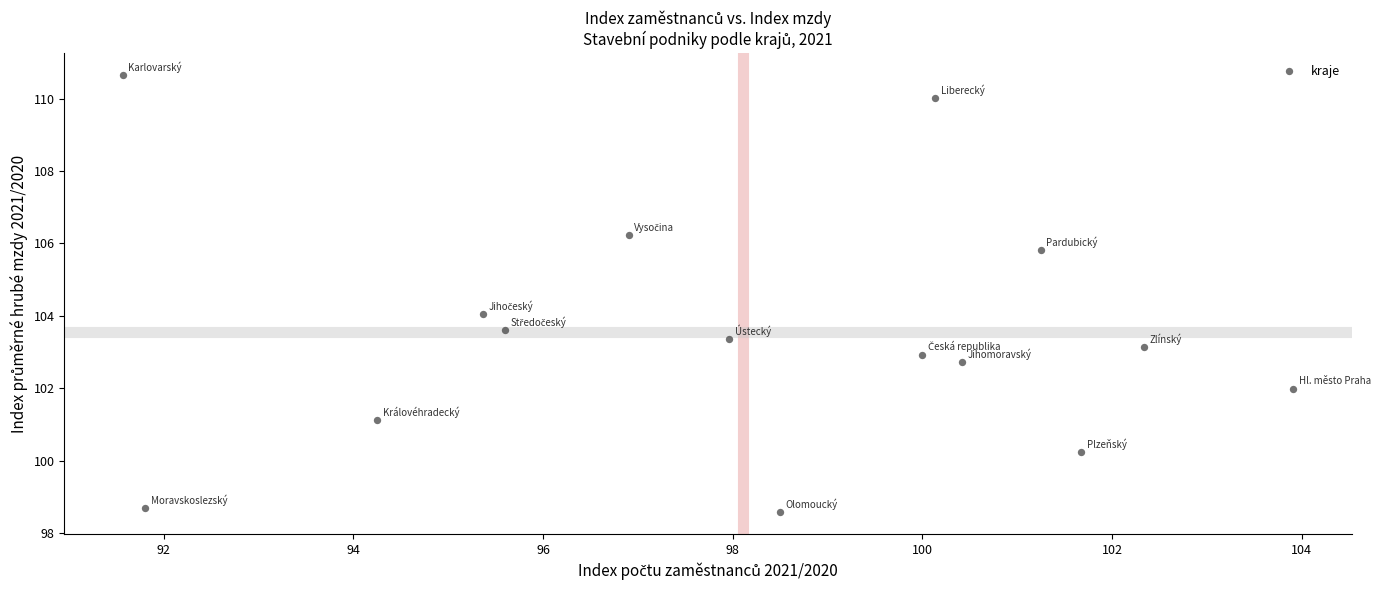

What is the range of Y values (max minus min)?

12.1